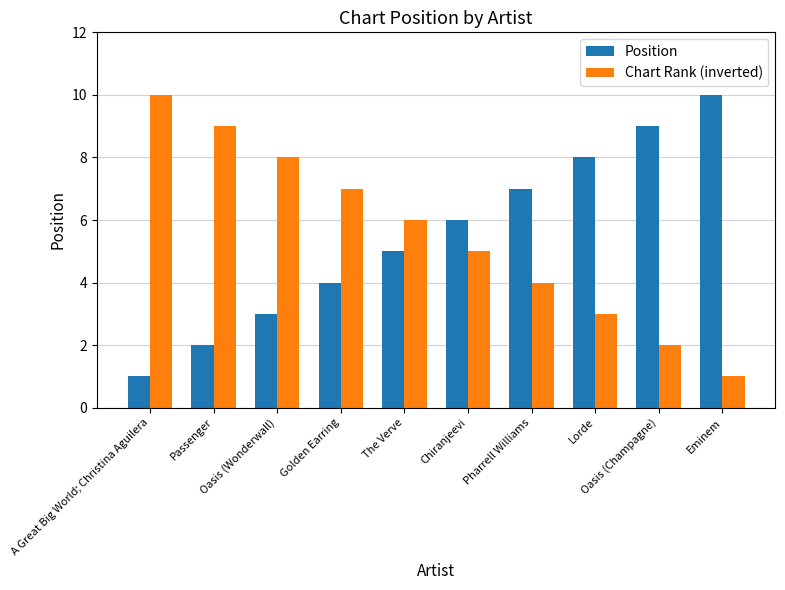

What is the difference between the maximum and second lowest values in the Chart Rank (inverted) series?

8